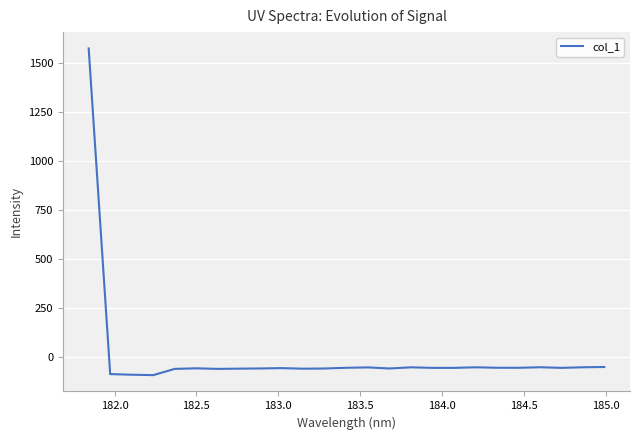

What is the difference between the maximum and second lowest values?

1663.6